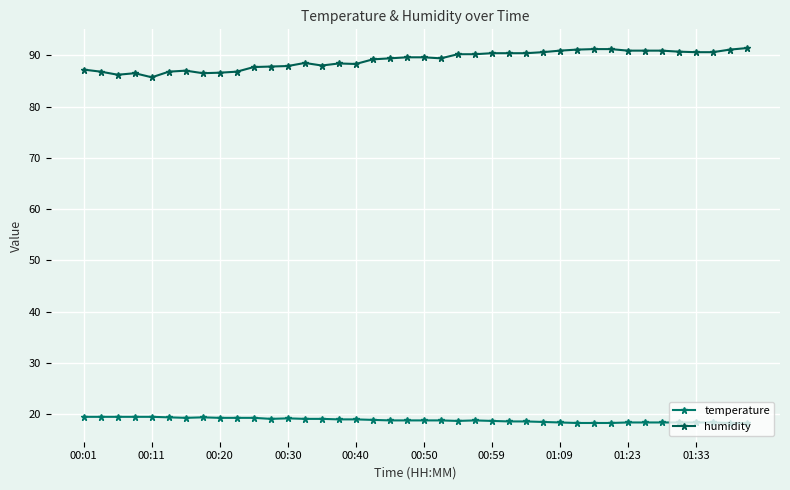

Rank the series by their average value, from highest to lowest.

humidity, temperature